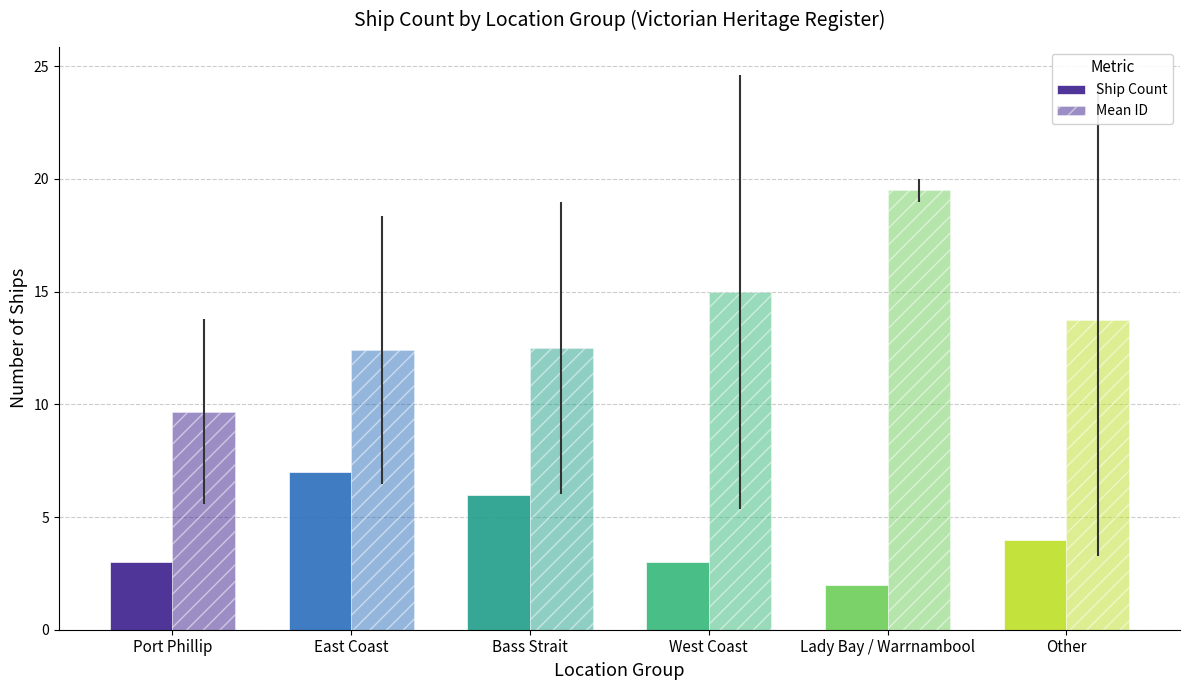

Are the bars horizontal?

No